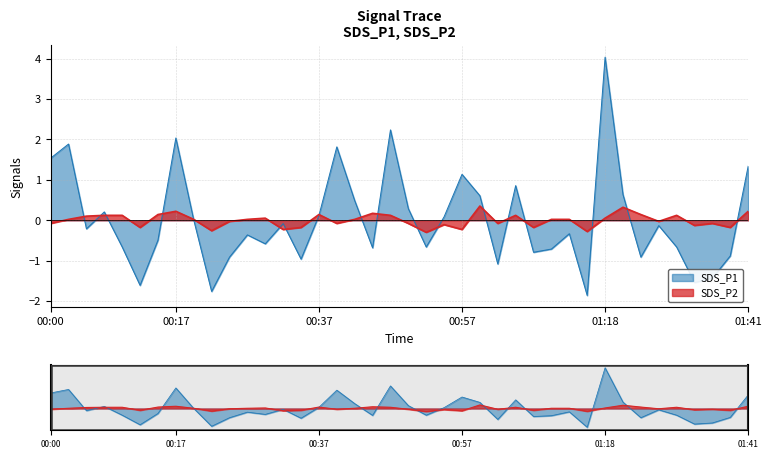

Rank the series by their maximum value, from highest to lowest.

SDS_P1, SDS_P2